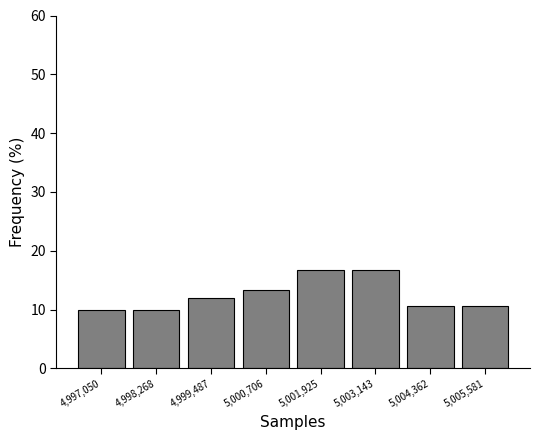

Reading left to right, list all the values displayed in this chart.

4,997,050=10.0	4,998,268=10.0	4,999,487=12.0	5,000,706=13.3	5,001,925=16.7	5,003,143=16.7	5,004,362=10.7	5,005,581=10.7